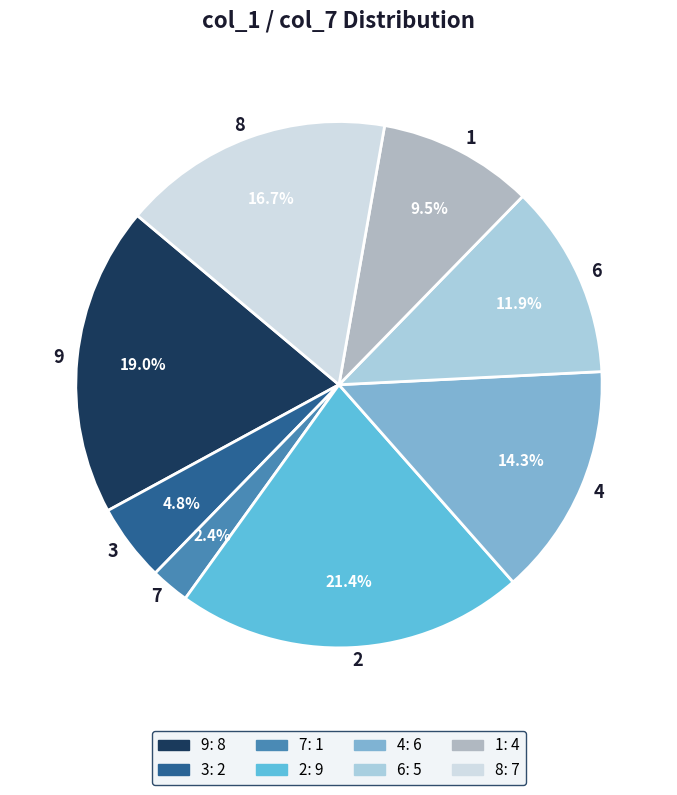

Combined, what portion of the pie is 4 and 7?

16.7%